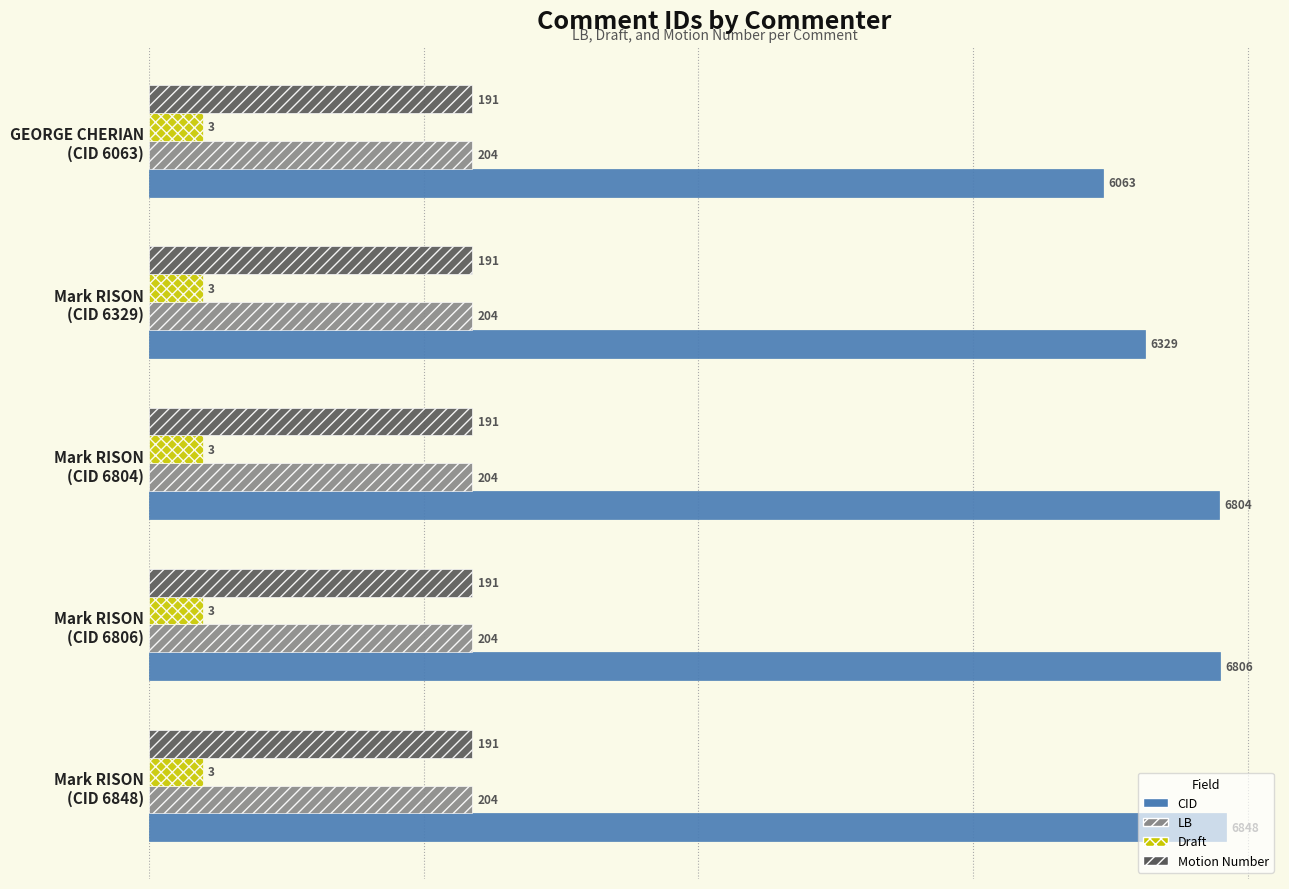

What are all the series names shown in the legend?

CID, LB, Draft, Motion Number